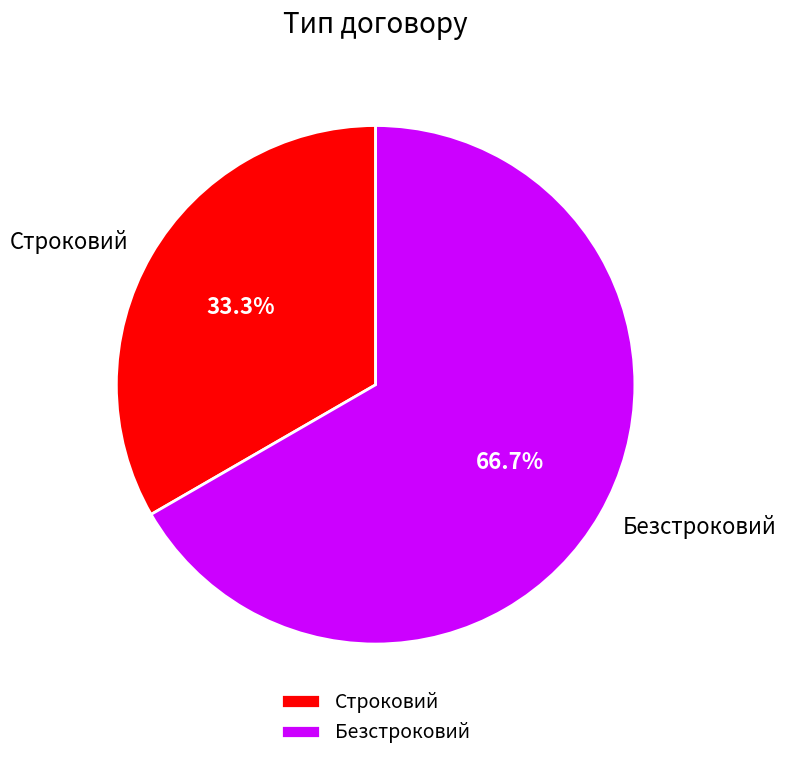

Rank the categories by value from highest to lowest.

Безстроковий, Строковий